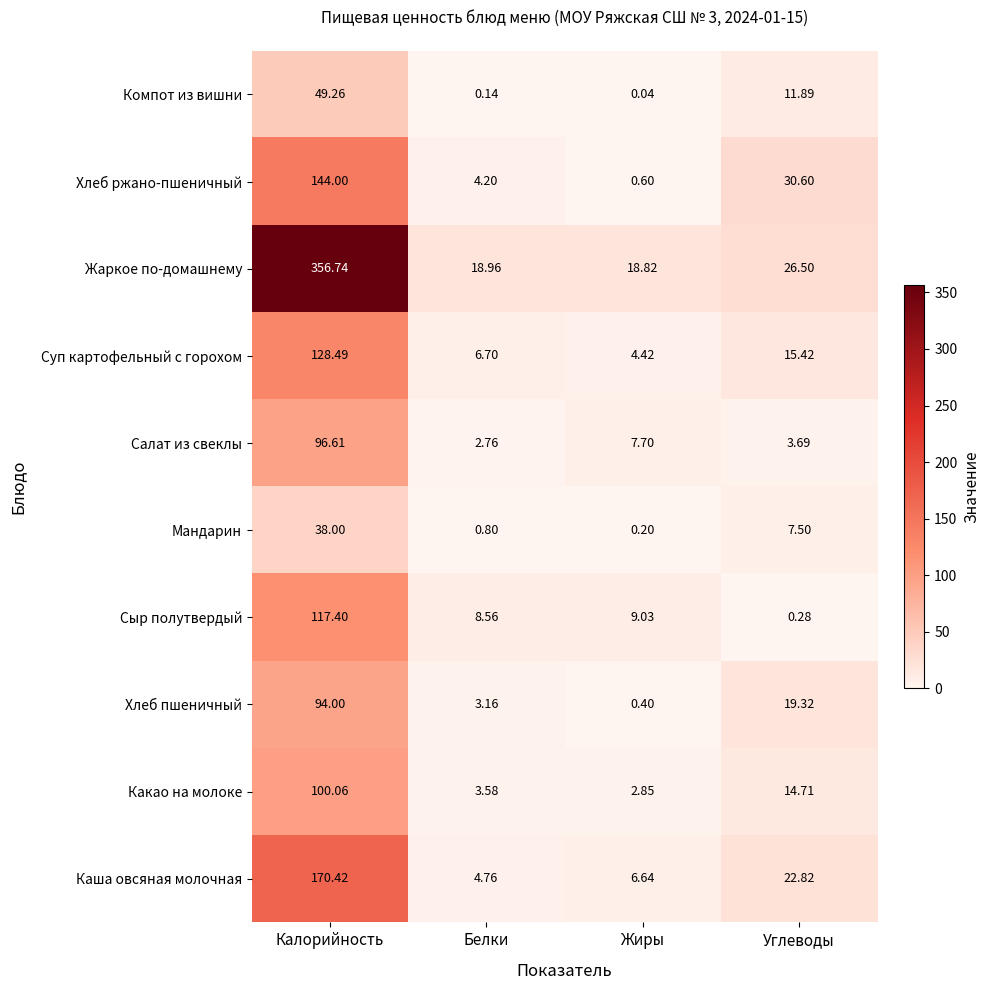

Where is Салат из свеклы nearest to the value 49?

Жиры